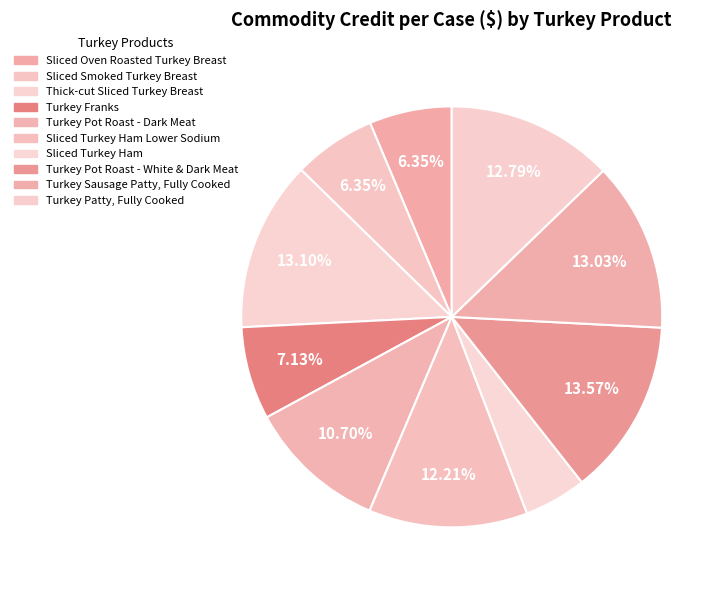

Combined, do Turkey Sausage Patty, Fully Cooked and Turkey Pot Roast - Dark Meat account for over 50%?

No